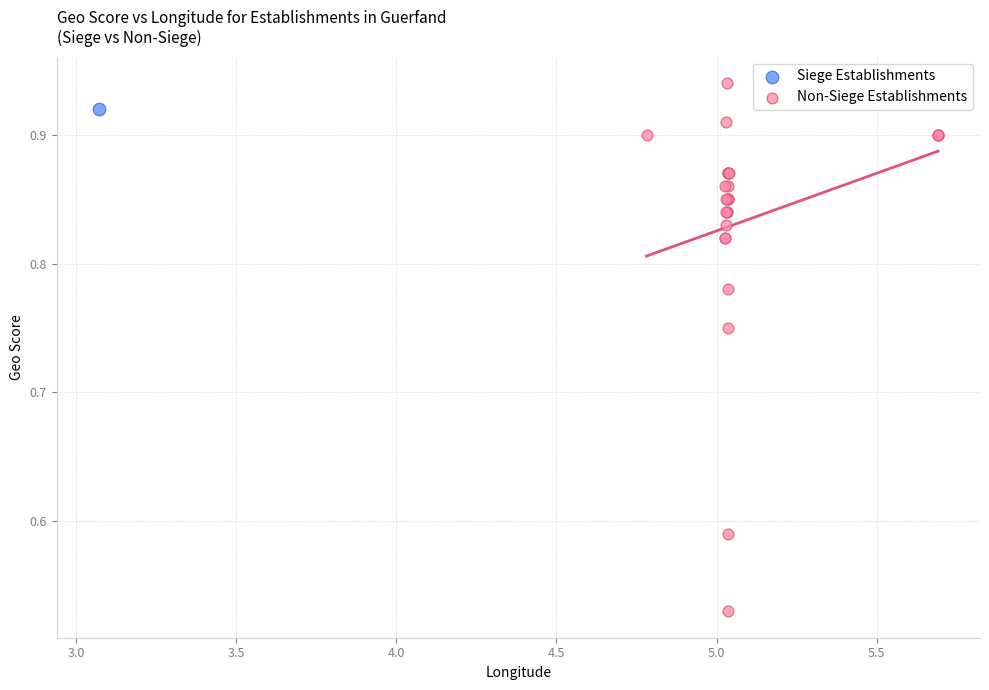

What are all the series names shown in the legend?

Siege Establishments, Non-Siege Establishments